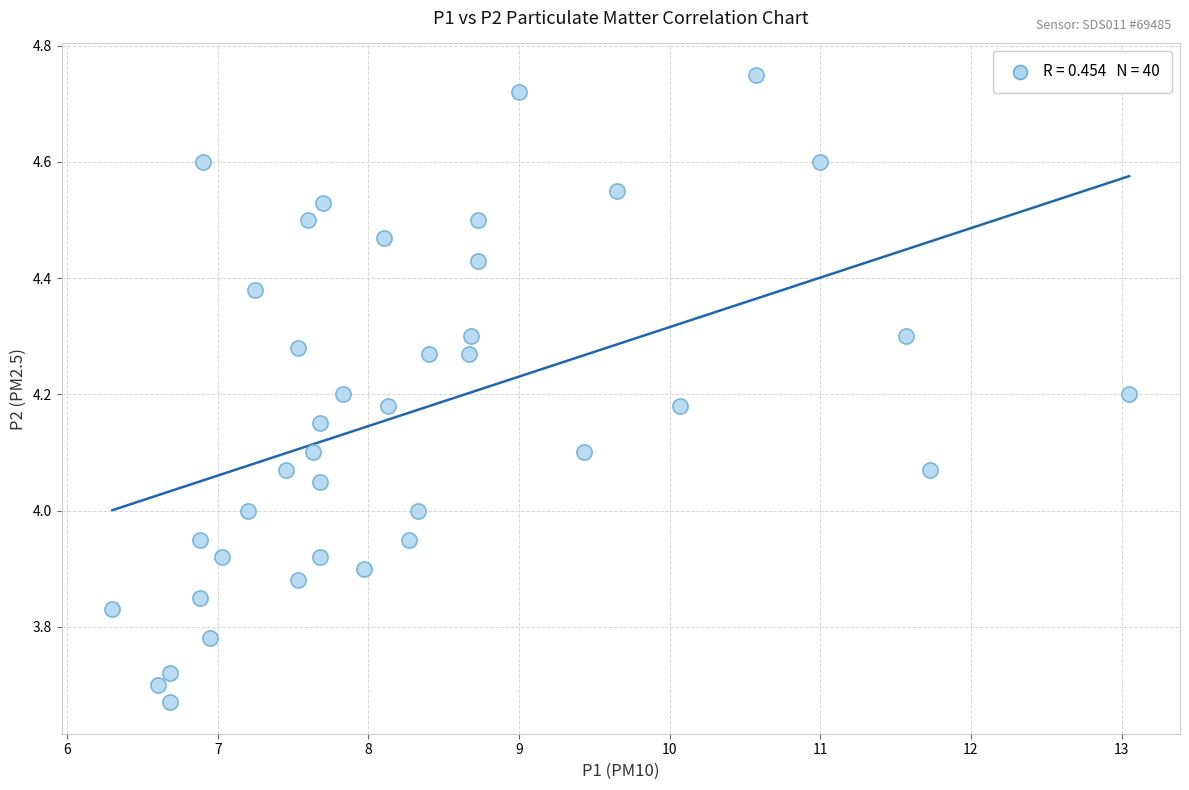

What is the range of Y values (max minus min)?

1.1